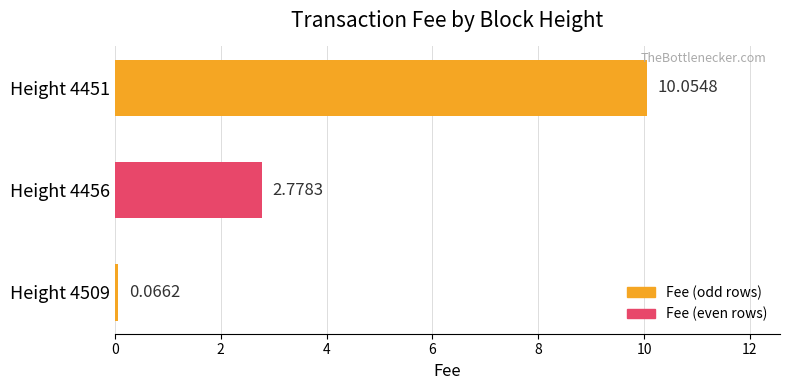

How many series are shown in this chart?

1